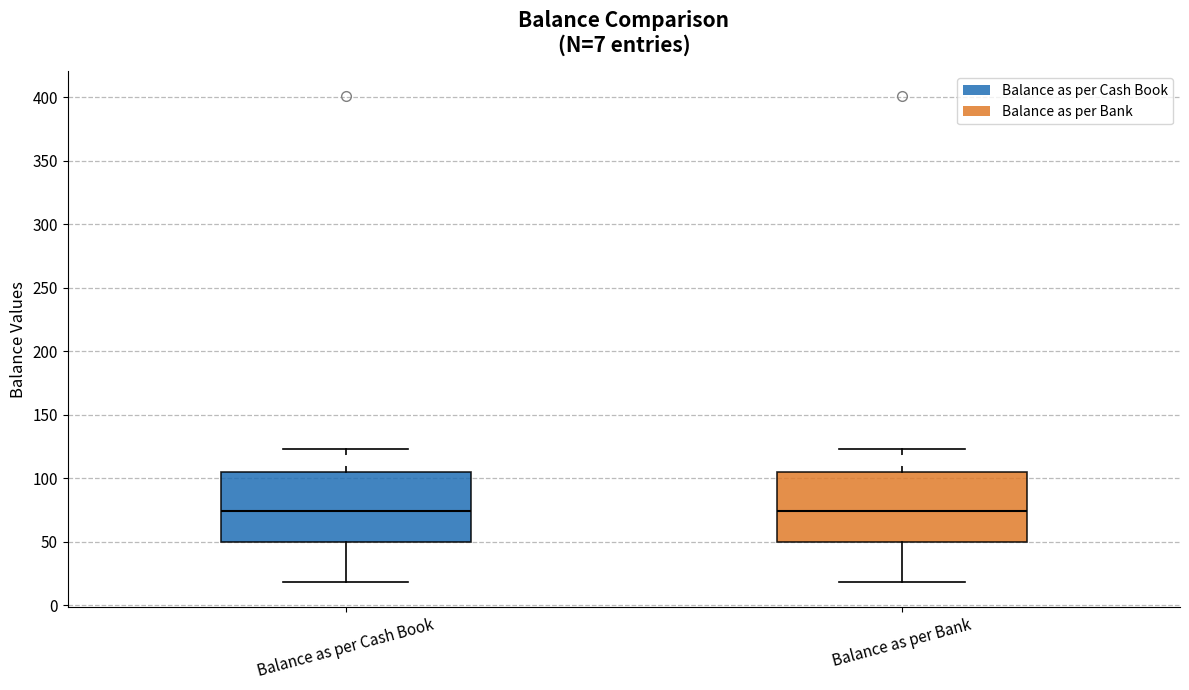

Where does the lower whisker of the box for Balance as per Bank end on the y-axis? The values are not printed on the chart, so give them approximately, as read against the axis.

20